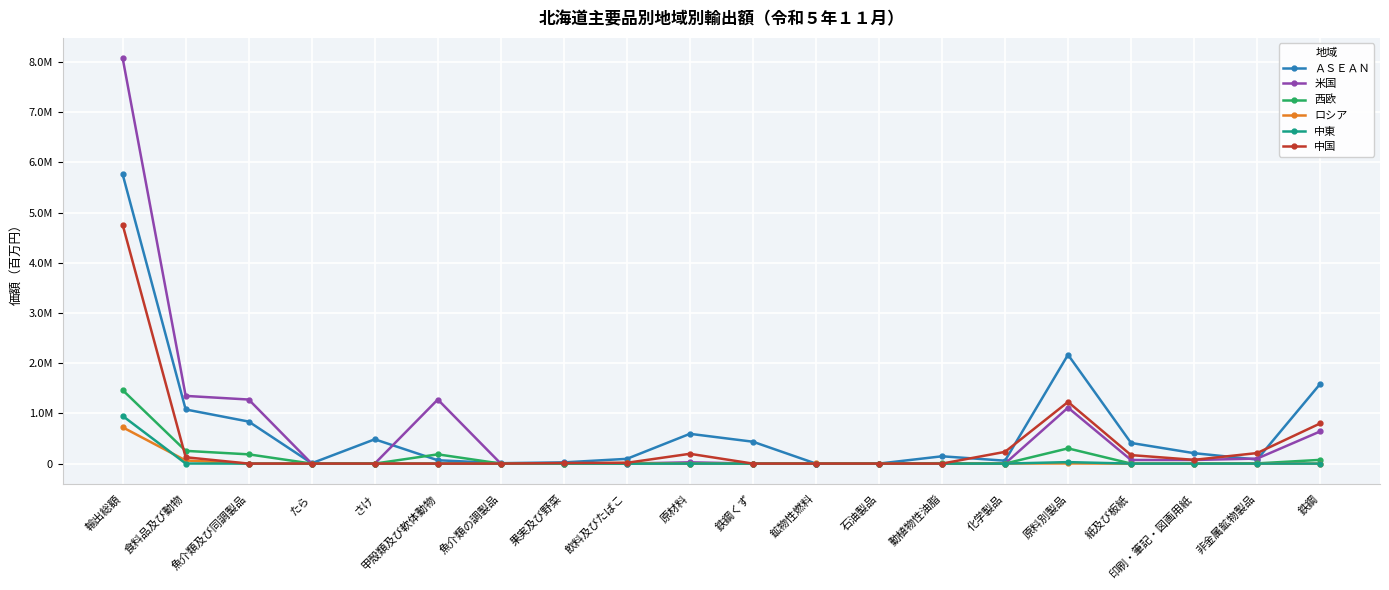

Which series changed the most between 鉱物性燃料 and 鉄鋼?

ＡＳＥＡＮ